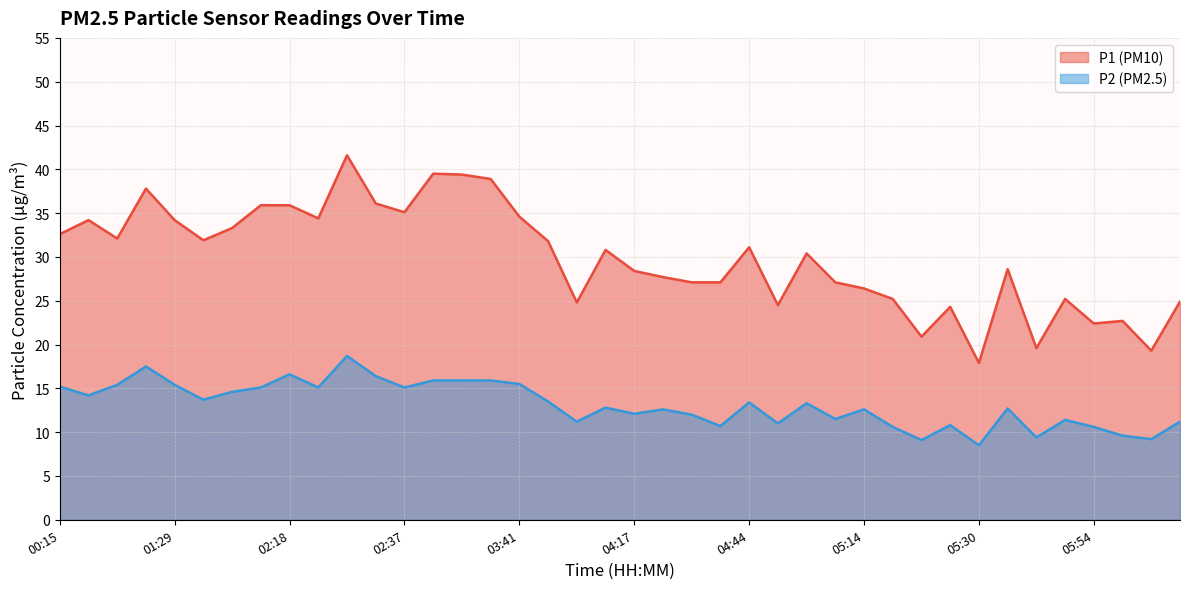

Is it true that P1 equals 37.8 at 01:20?

True